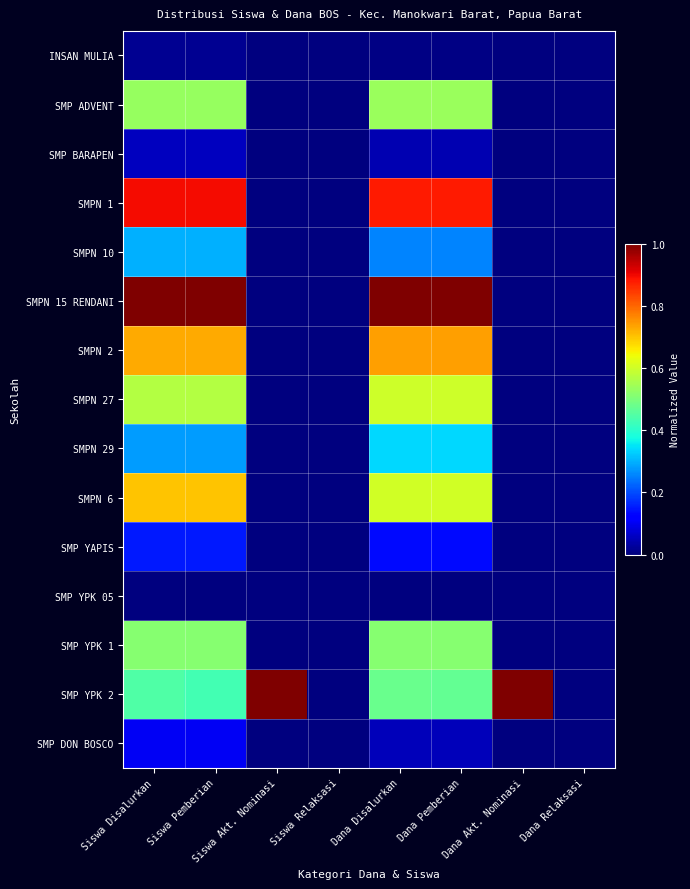

What is the spread (max minus min) of values at Dana Pemberian?

1.0